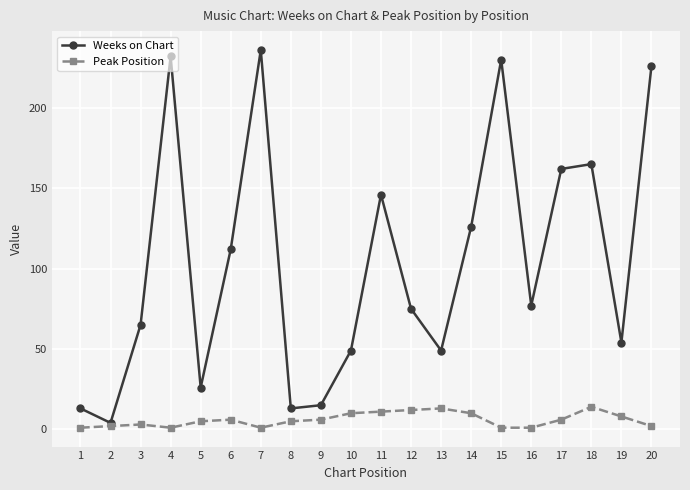

Between 1 and 13, which series saw the biggest shift?

Weeks on Chart